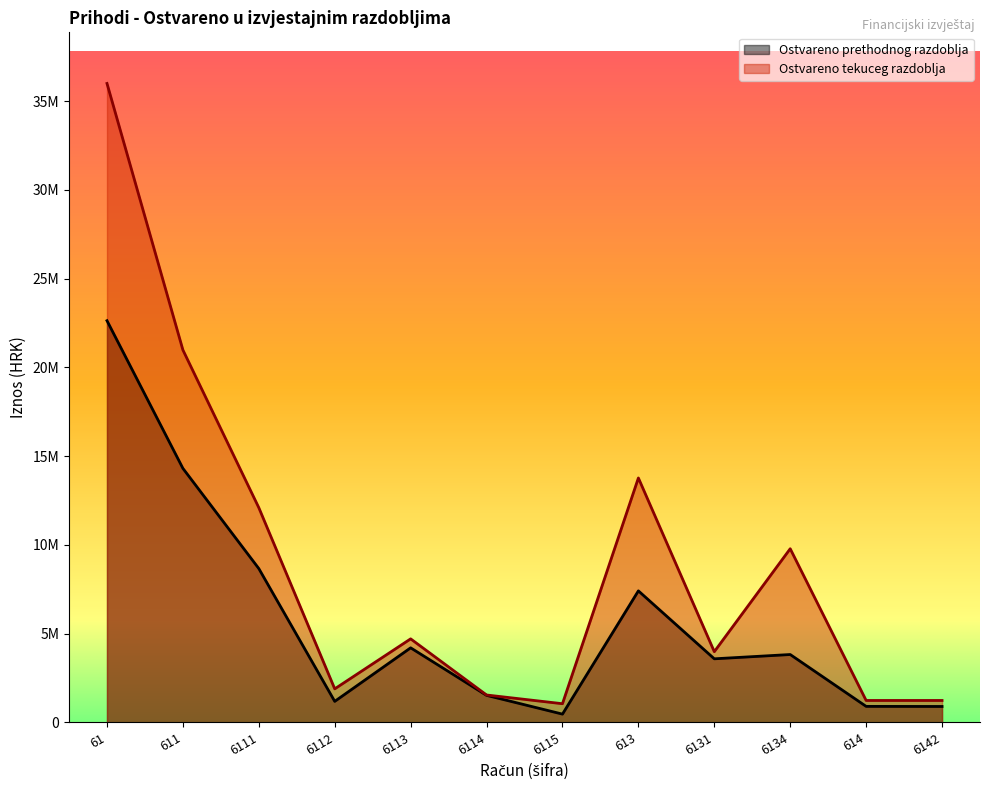

At which category does the chart reach its minimum across all series?

6115